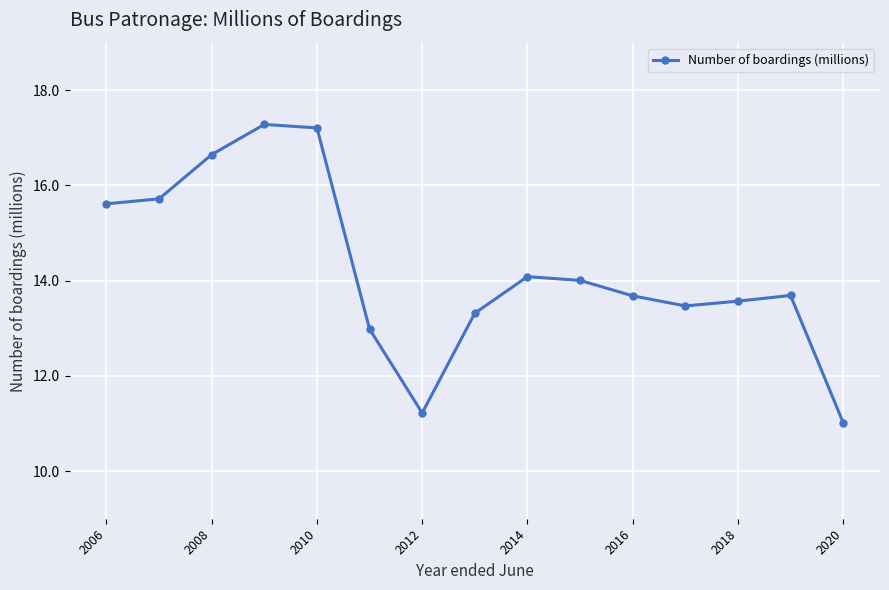

Reading left to right, transcribe all the data shown in this chart.

15.6	15.7	16.6	17.3	17.2	13.0	11.2	13.3	14.1	14.0	13.7	13.5	13.6	13.7	11.0